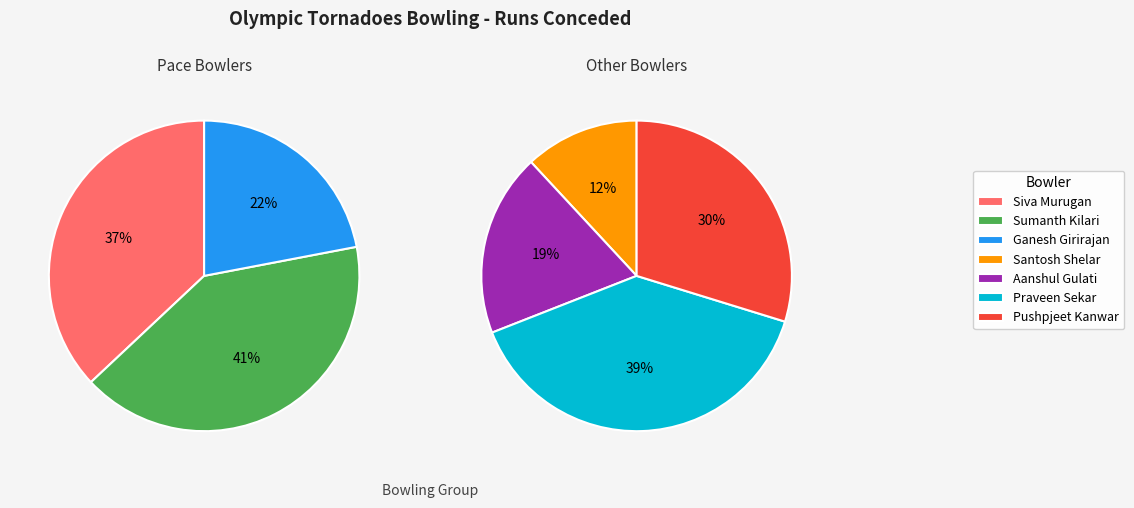

To the nearest percent, what is the difference between the Siva Murugan and Pushpjeet Kanwar slice percentages?

7%